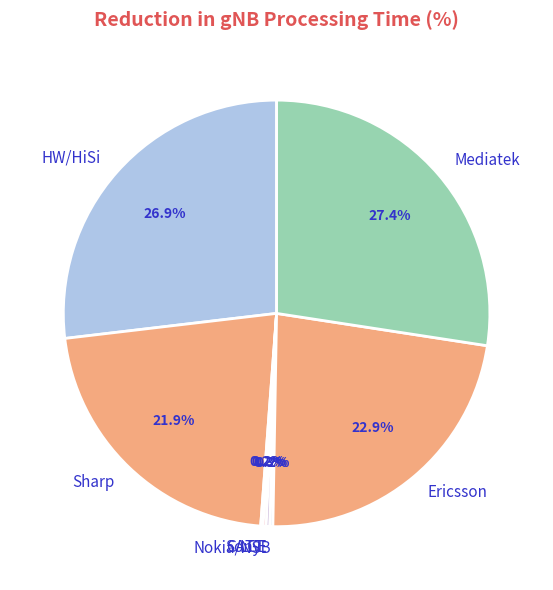

Does Ericsson account for over 50% of the chart?

No